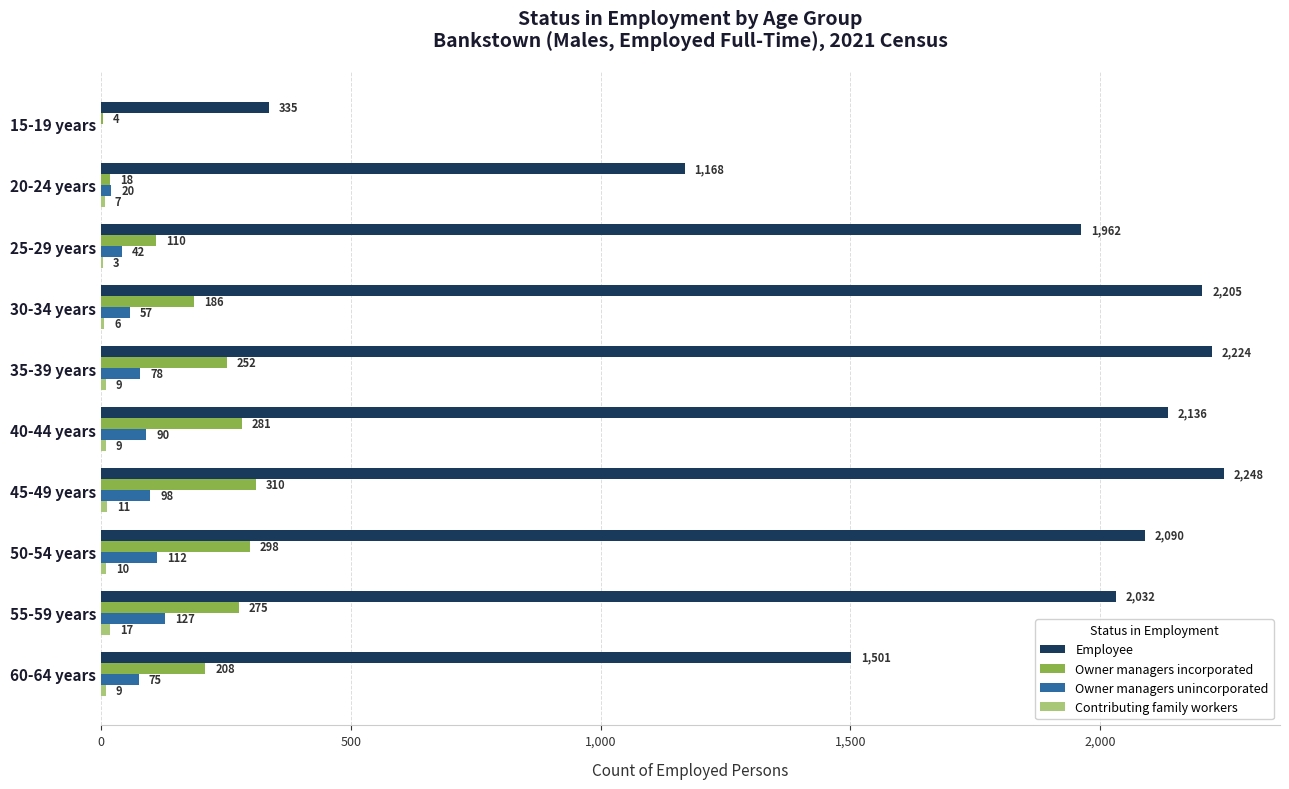

What is the sum of all Employee values?

17901